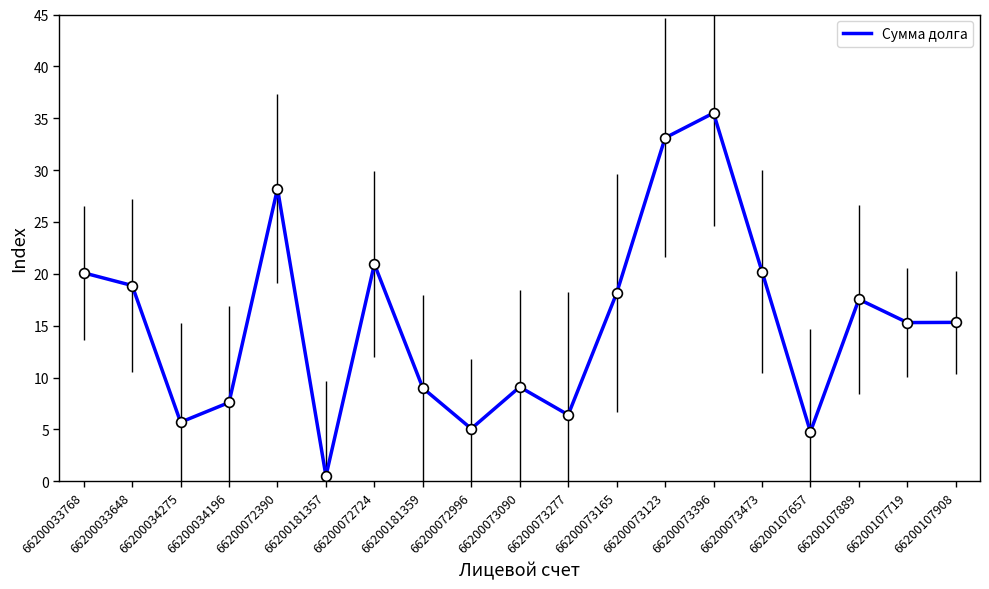

Approximately how many times larger is the value at 66200034196 compared to 66200073165?

0.4